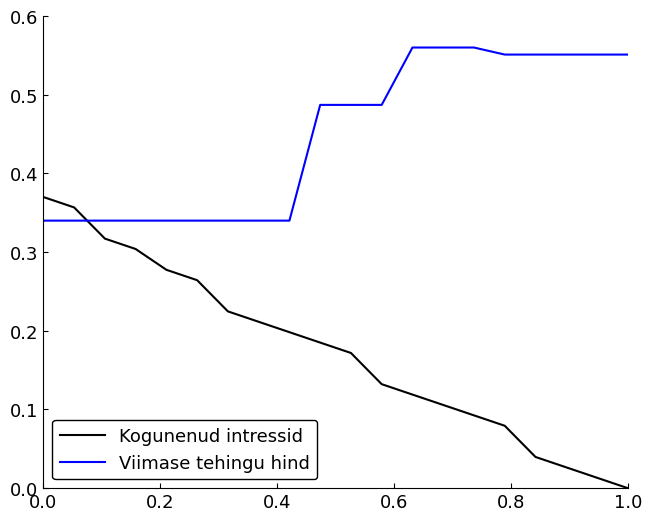

Which series has the largest range (max minus min)?

Kogunenud intressid